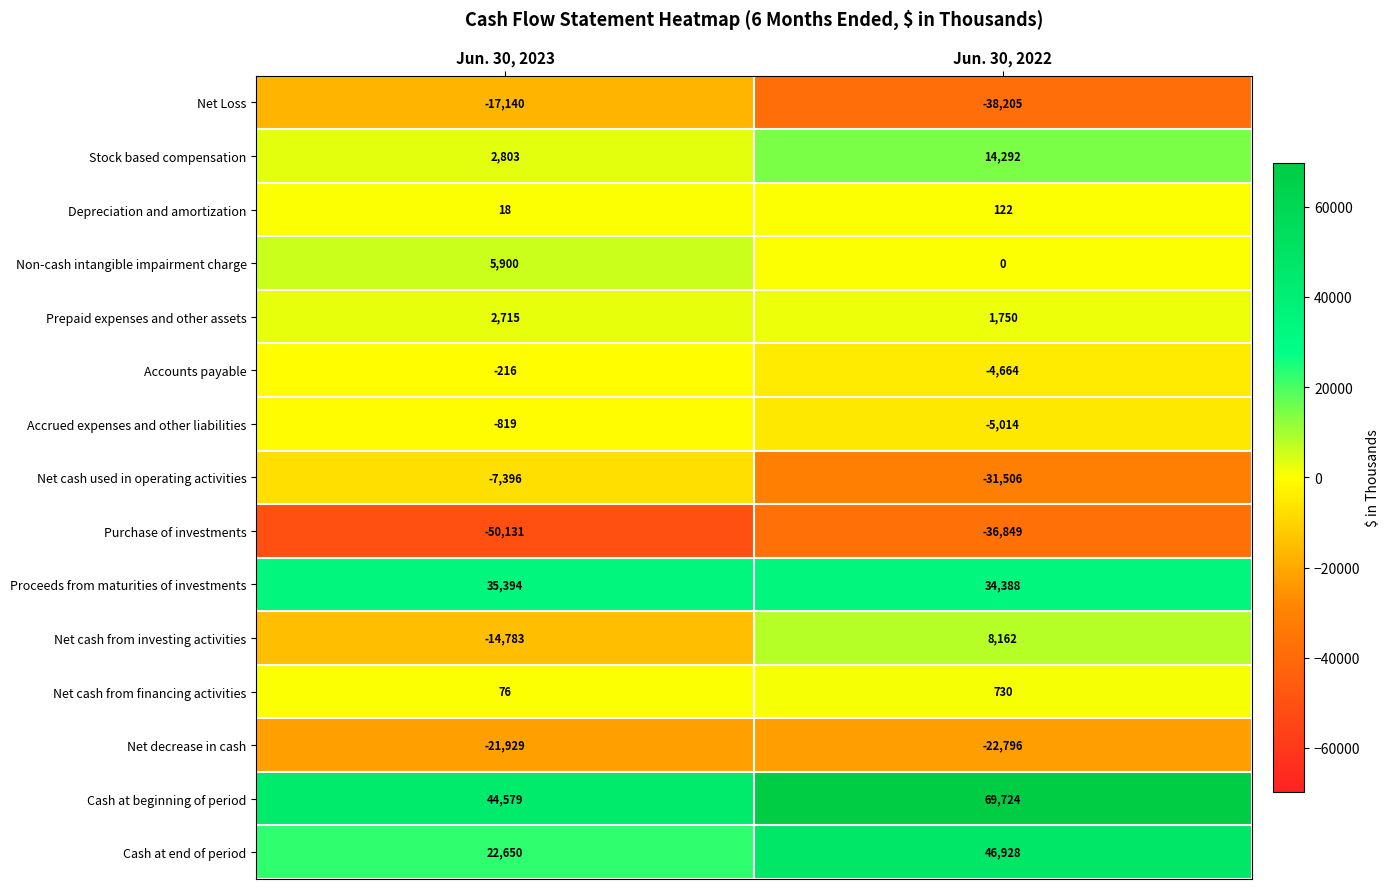

What is the sum of the Non-cash intangible impairment charge values at Jun. 30, 2023 and Jun. 30, 2022?

5900